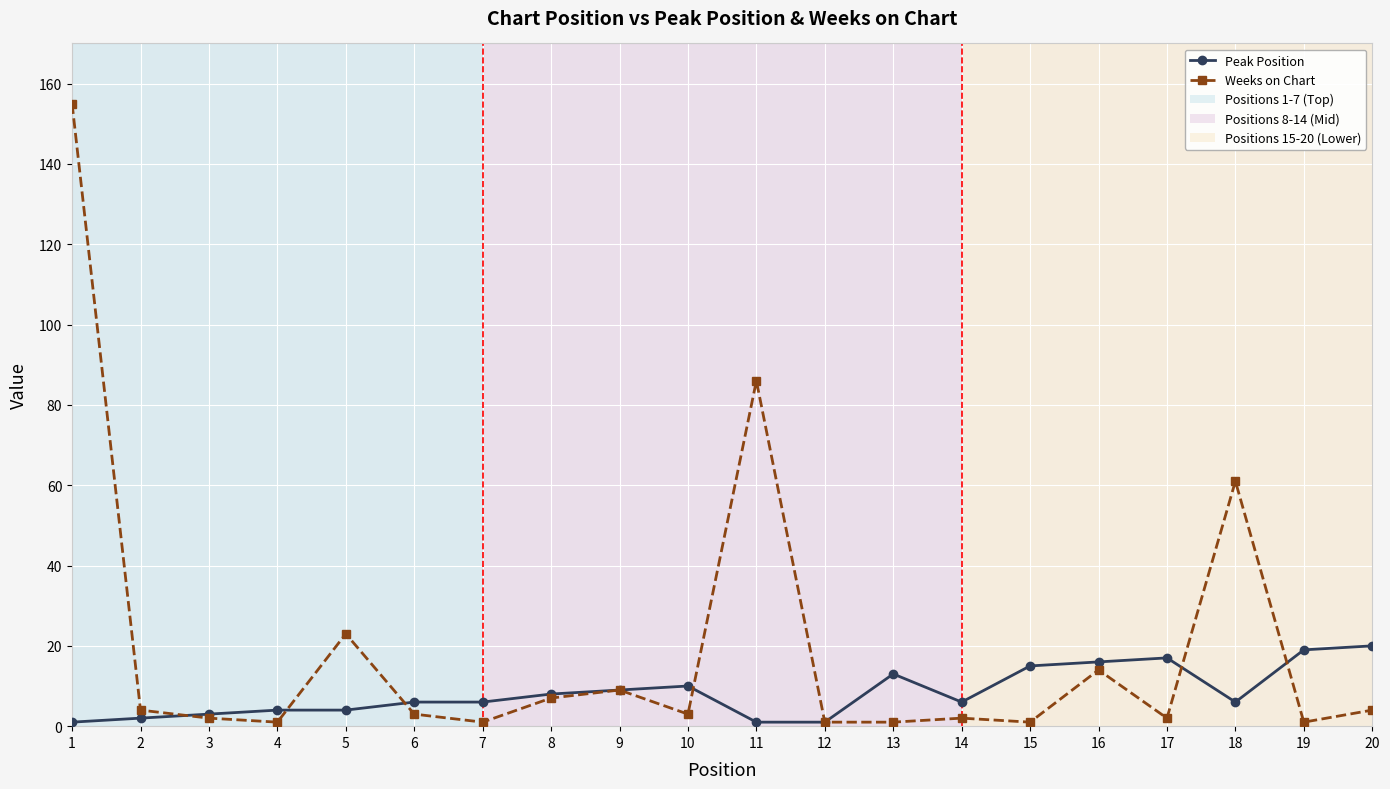

The value of Weeks on Chart at 1 is 64. True or false?

False